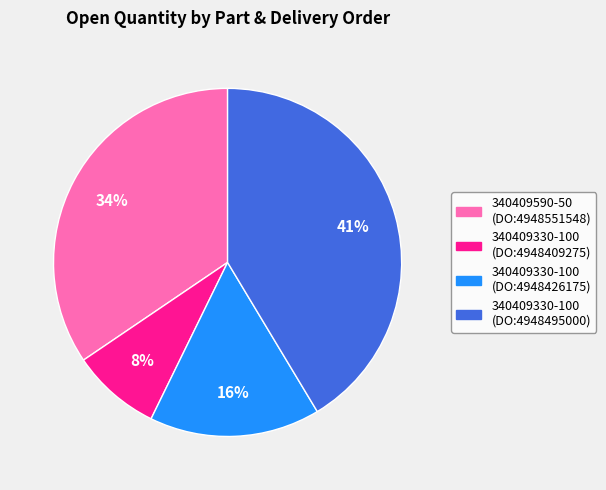

Do 340409330-100 (DO:4948426175) and 340409330-100 (DO:4948409275) together represent more than half of the pie?

No